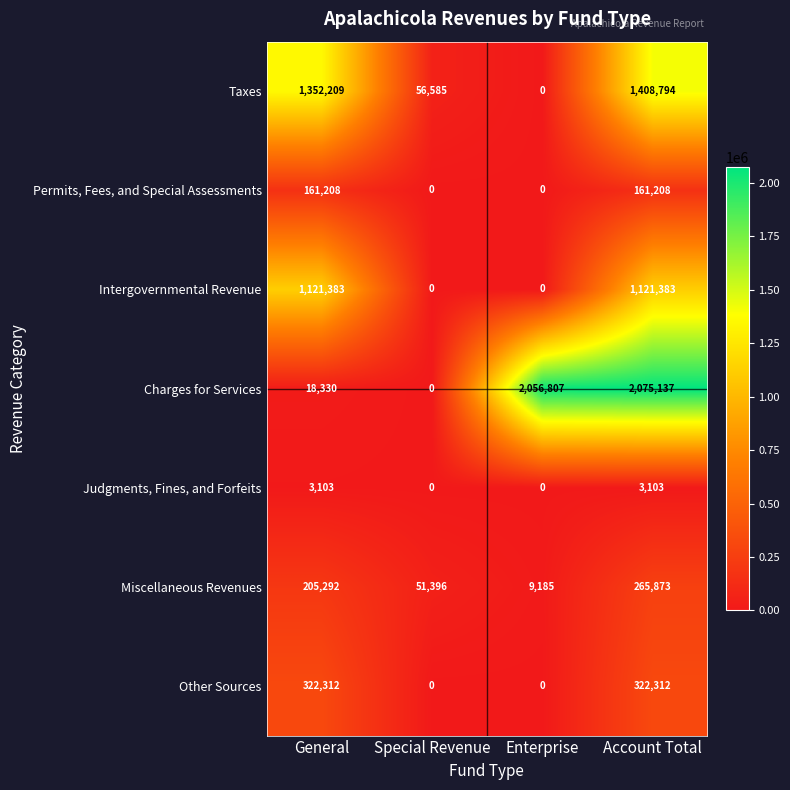

List the series in order of their peak value, highest first.

Charges for Services, Taxes, Intergovernmental Revenue, Other Sources, Miscellaneous Revenues, Permits, Fees, and Special Assessments, Judgments, Fines, and Forfeits